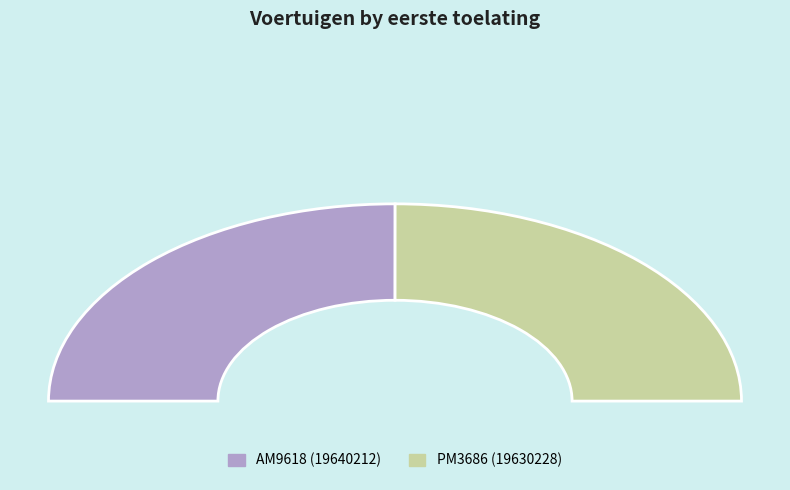

Approximately how many times larger is the value at AM9618 compared to PM3686?

1.0